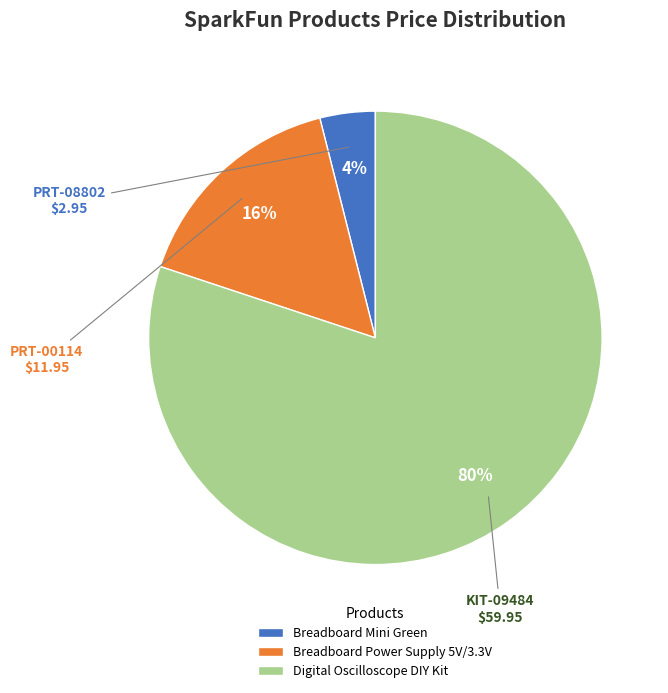

What is the largest slice in the pie chart?

Digital Oscilloscope DIY Kit